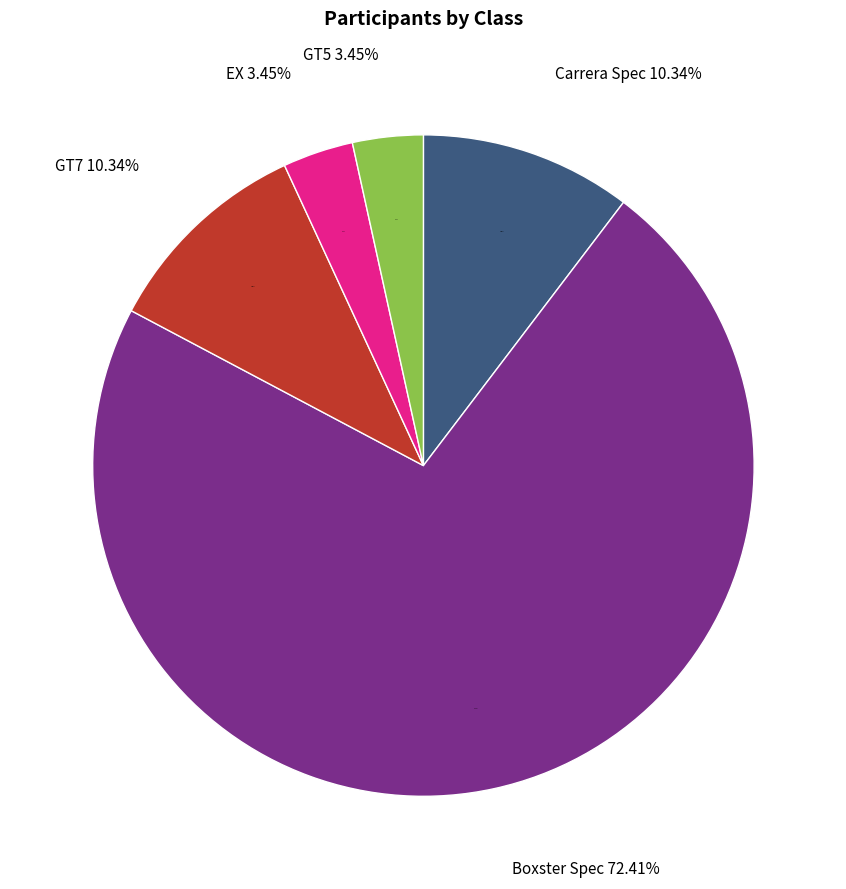

What is the total percentage of GT5 and Carrera Spec?

13.8%